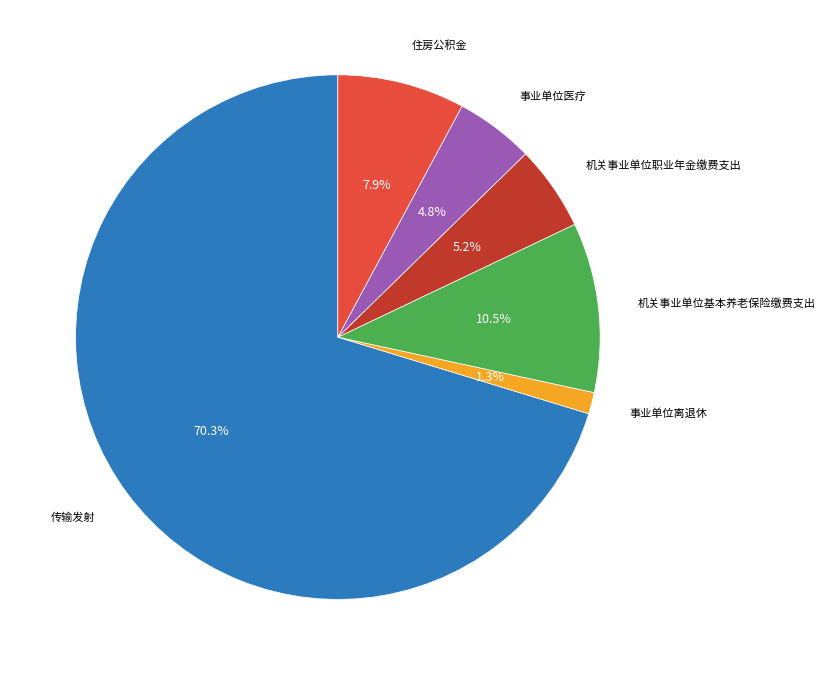

Does any single category account for the majority?

Yes